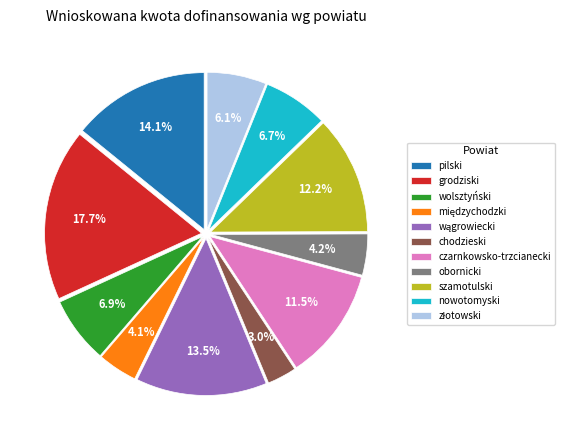

Which category has the smallest portion of the pie?

chodzieski